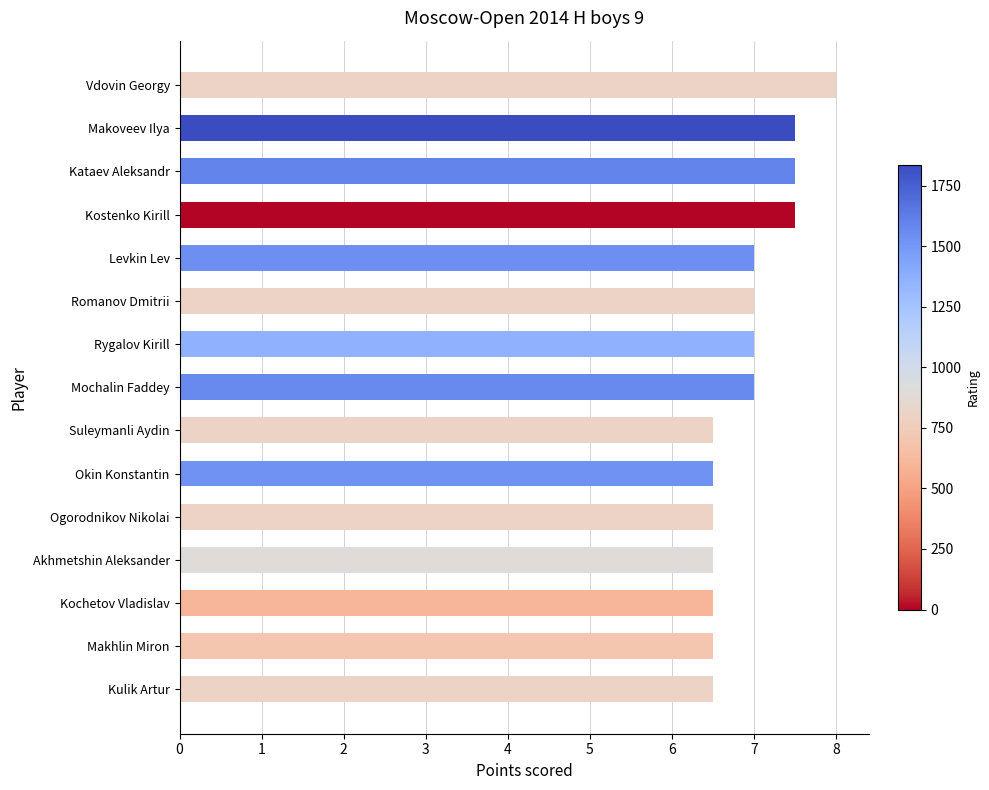

What is the ratio of the value at Makhlin Miron to the value at Ogorodnikov Nikolai?

1.0